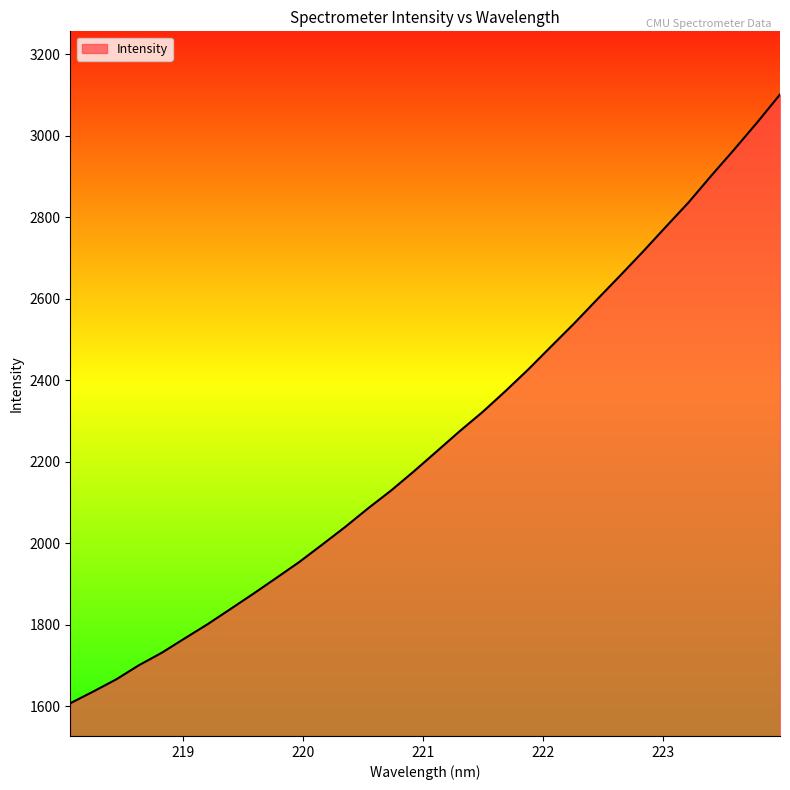

What is the greatest value displayed?

3101.2